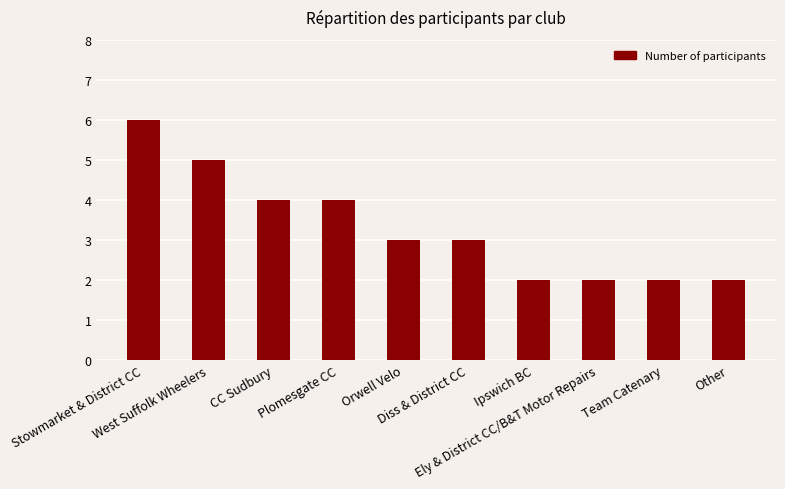

What is the maximum value shown in the chart?

6